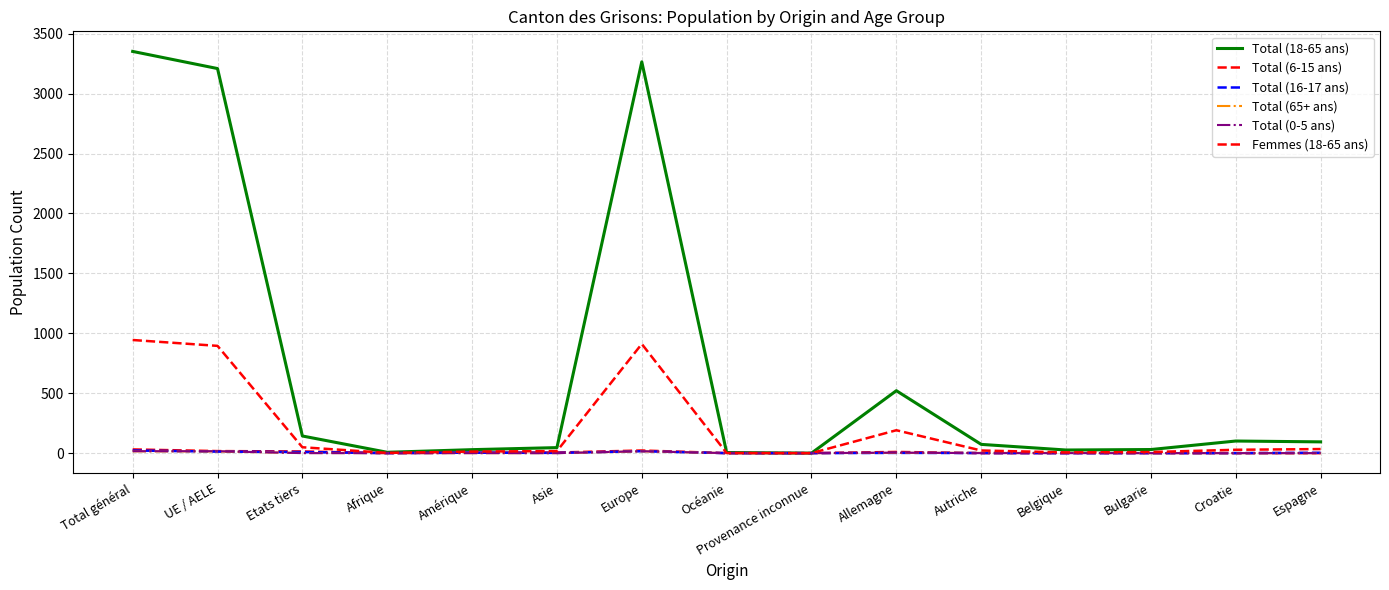

How many lines are shown in the chart?

6